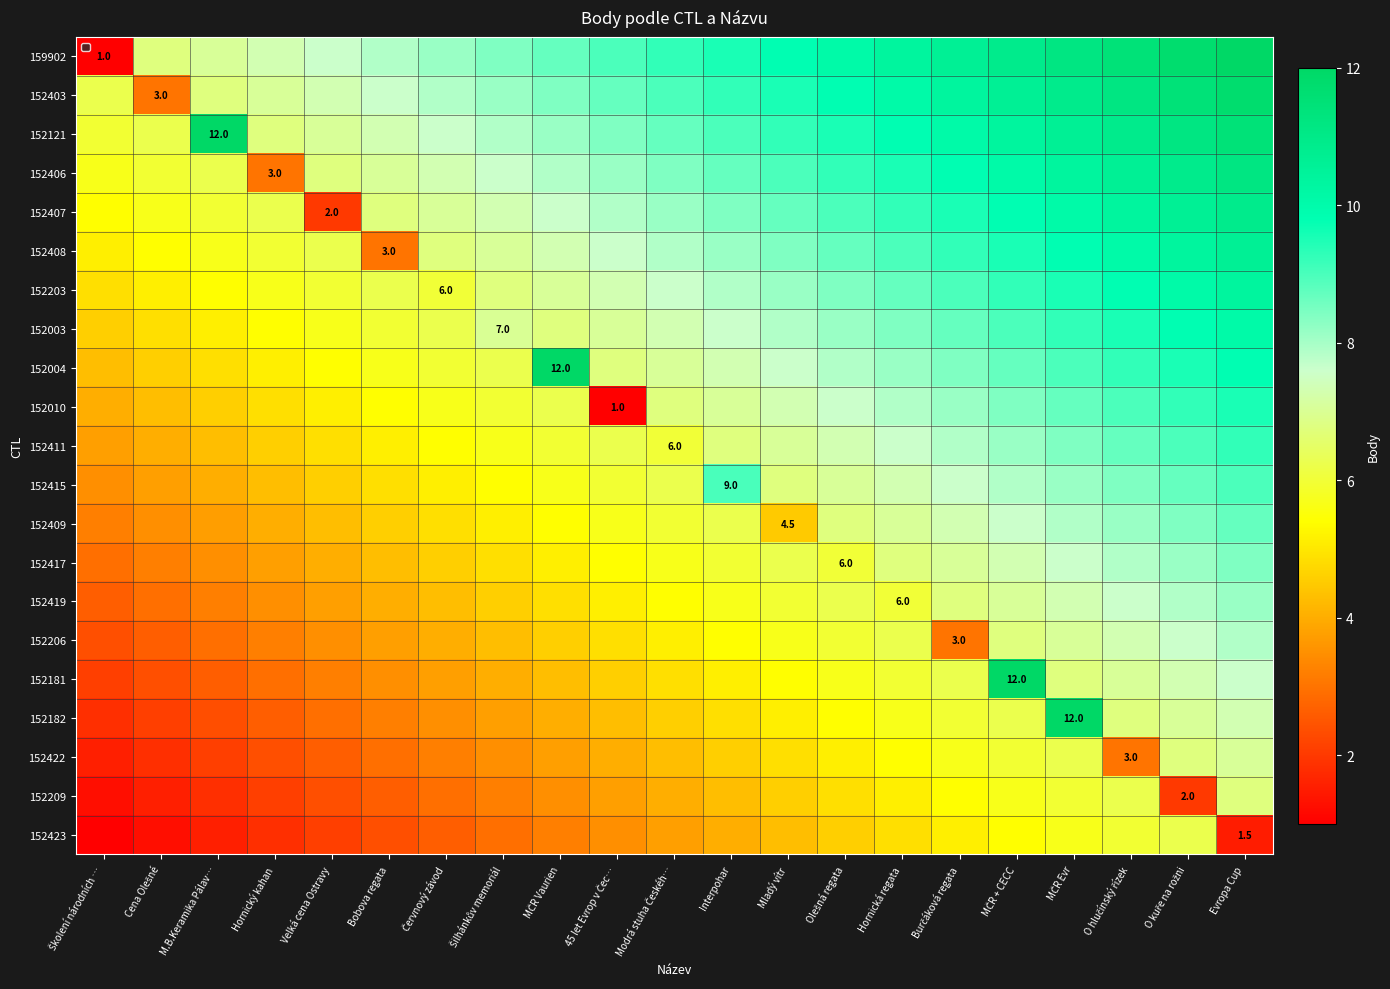

Rank the series at Bobova regata from lowest to highest value.

152423, 152209, 152422, 152408, 152182, 152181, 152206, 152419, 152417, 152409, 152415, 152411, 152010, 152004, 152003, 152203, 152407, 152406, 152121, 152403, 159902